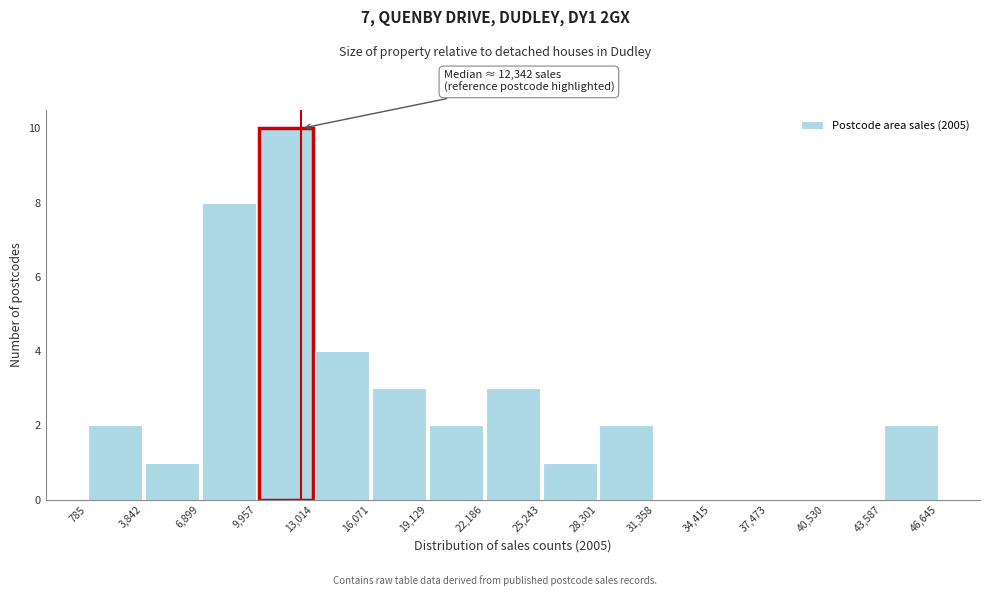

Which range on the x-axis has the tallest bar?

9,957 to 13,014